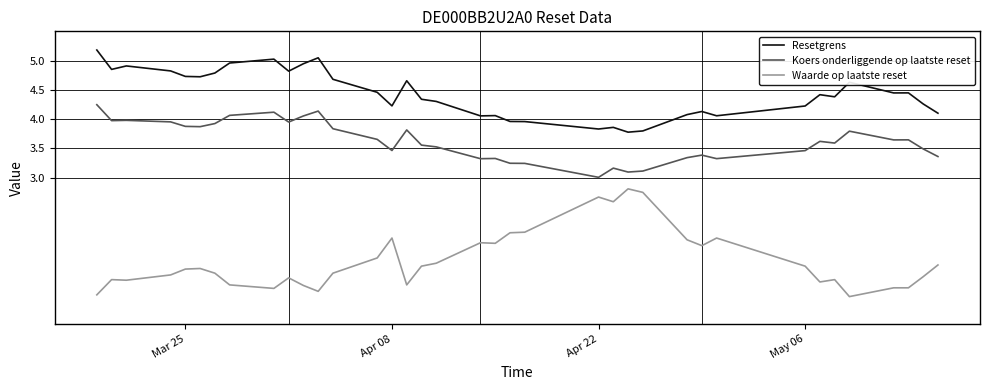

True or false: Resetgrens and Koers onderliggende op laatste reset intersect in this chart.

False